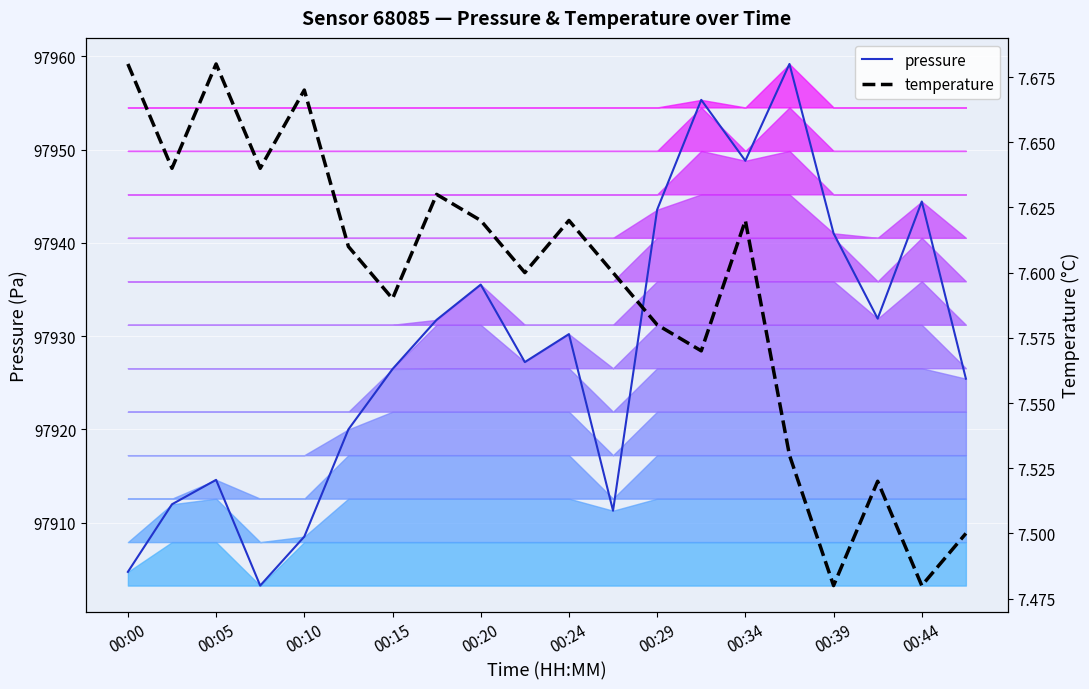

Where is the first local maximum for pressure?

00:05